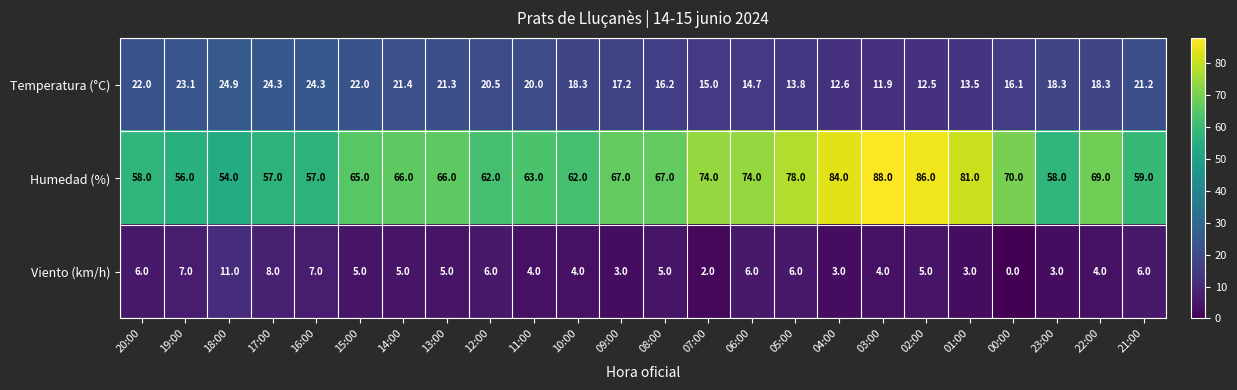

What is the approximate value of Viento (km/h) at 04:00?

3.0